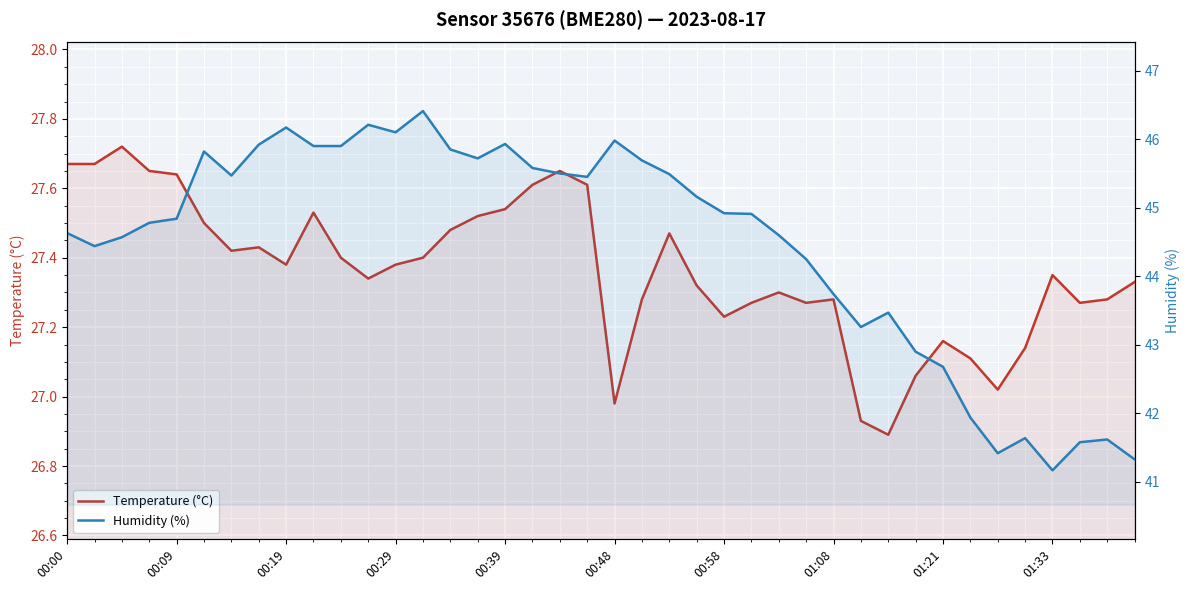

What are all the series names shown in the legend?

Temperature (°C), Humidity (%)